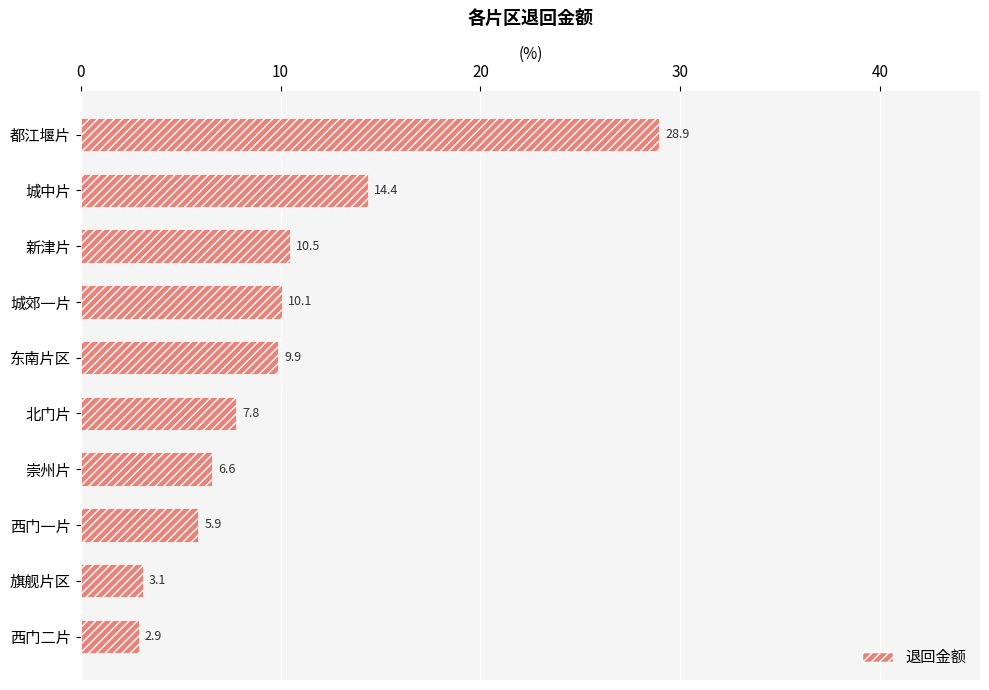

Which label corresponds to the smallest value in the chart?

西门二片